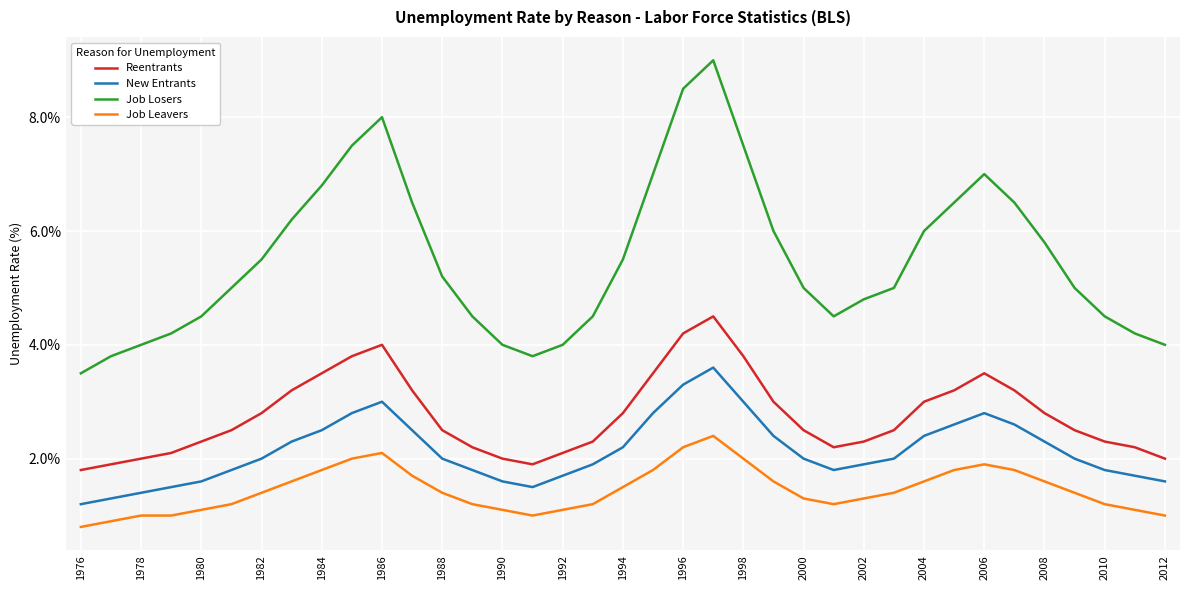

What is the minimum value for Job Leavers?

0.8